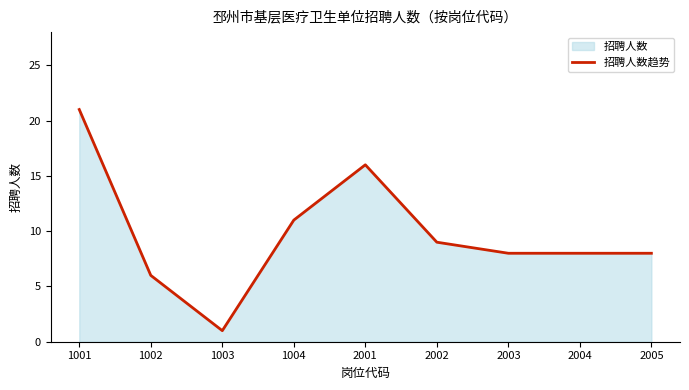

Is it true that the value at 1002 is 6?

True